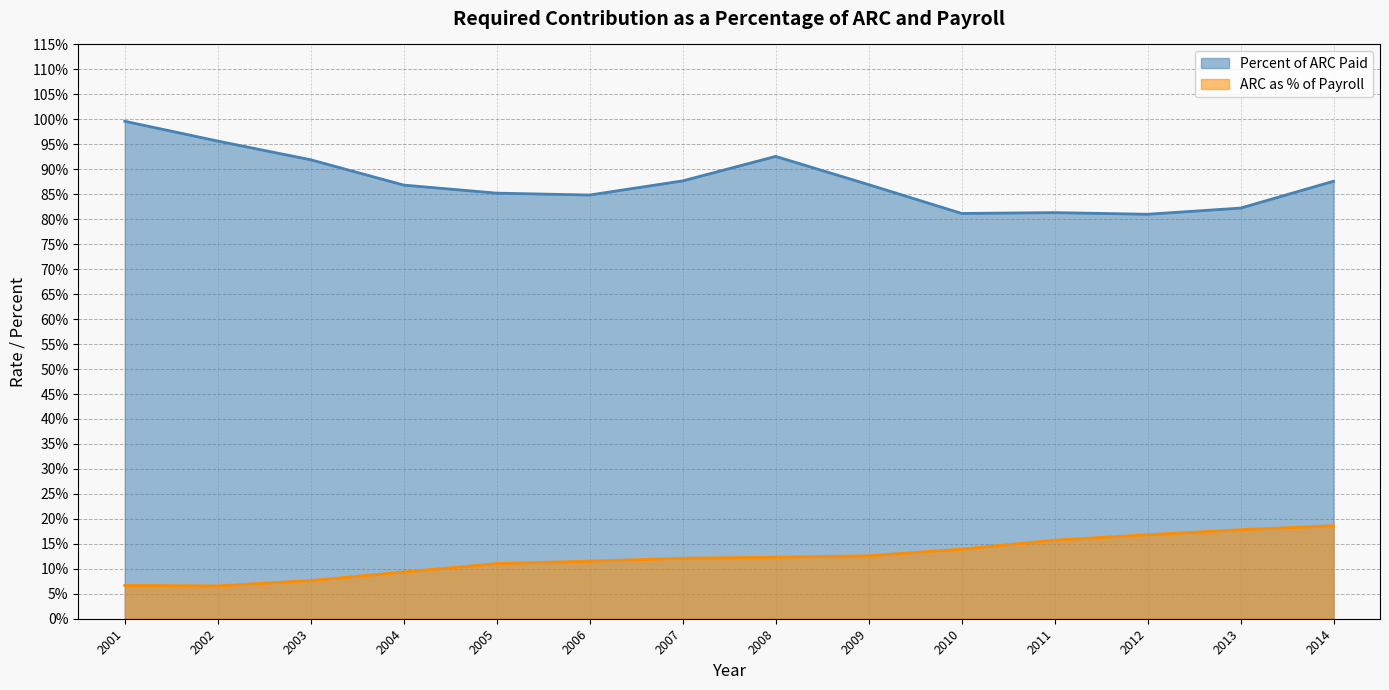

Reading right to left, extract all data points from this chart.

ARC: 0.2	0.2	0.2	0.2	0.1	0.1	0.1	0.1	0.1	0.1	0.1	0.1	0.1	0.1
Percent of ARC: 0.9	0.8	0.8	0.8	0.8	0.9	0.9	0.9	0.8	0.9	0.9	0.9	1.0	1.0